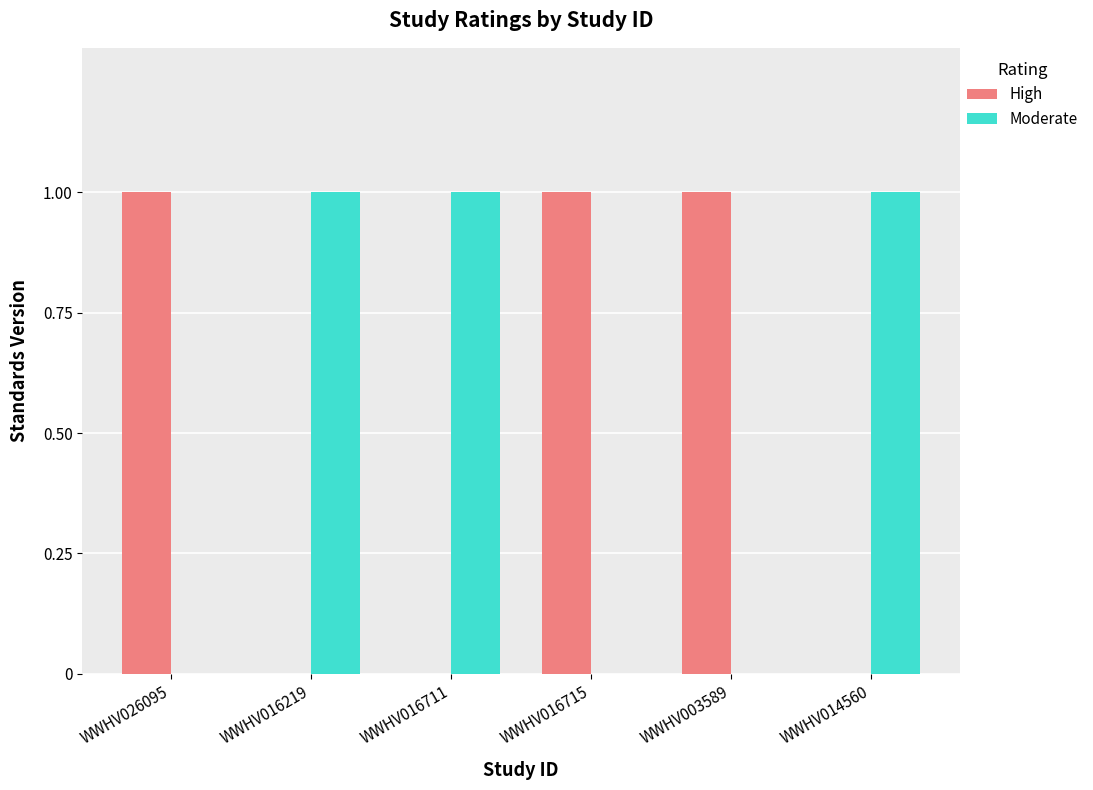

Is the value of High at WWHV016715 greater than the value of Moderate at WWHV016715?

Yes